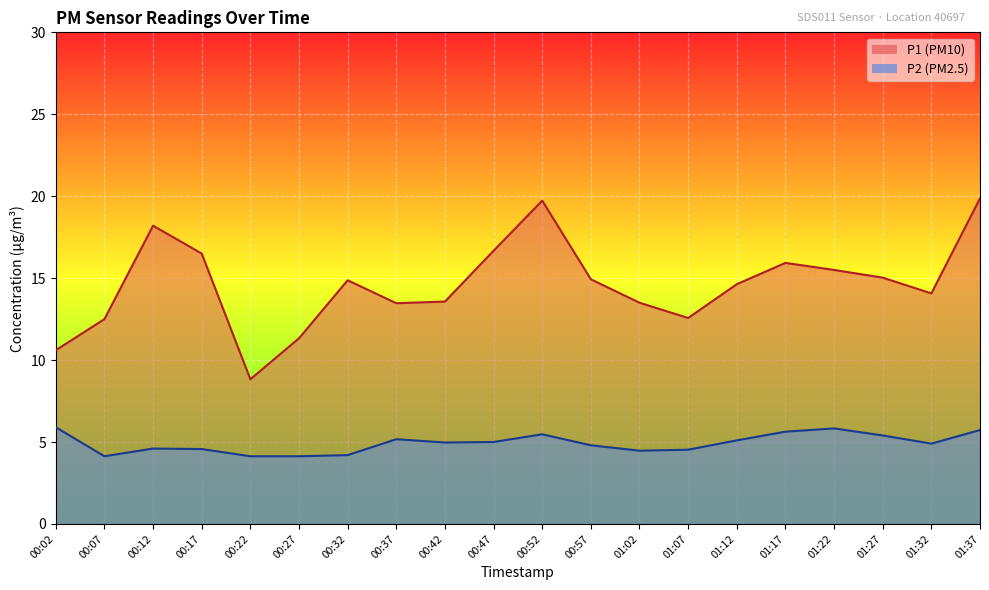

At which category does the chart reach its minimum across all series?

00:07